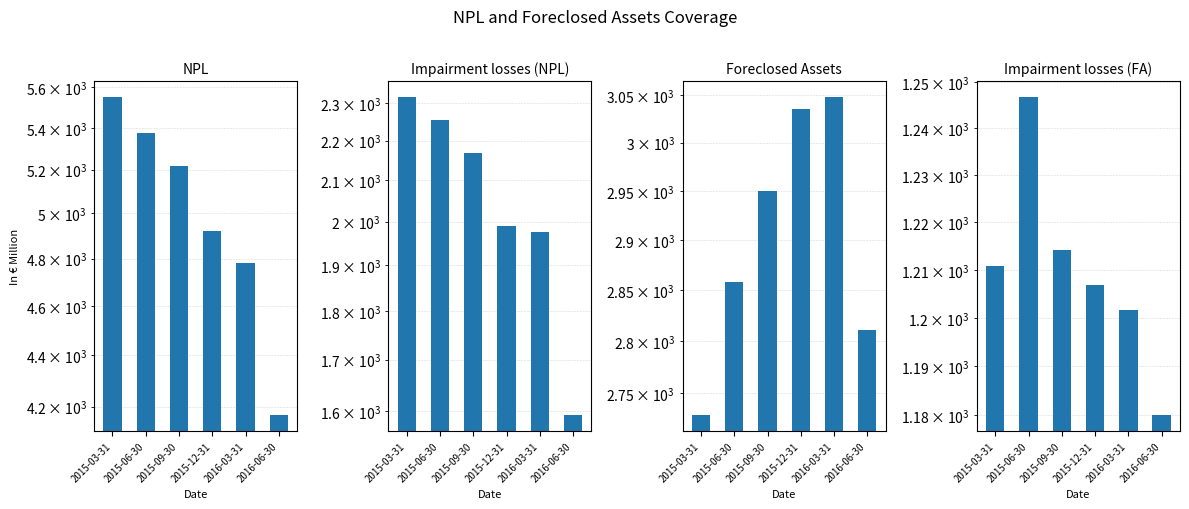

The Impairment losses (FA) series shows 1865.8 at 2015-06-30. True or false?

False